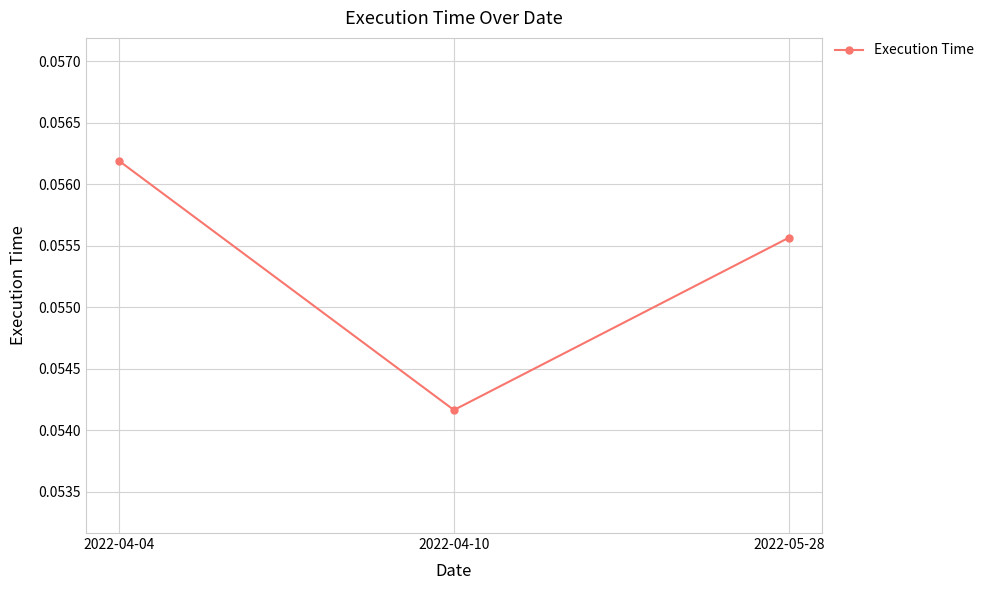

Which label corresponds to the largest value in the chart?

2022-04-04